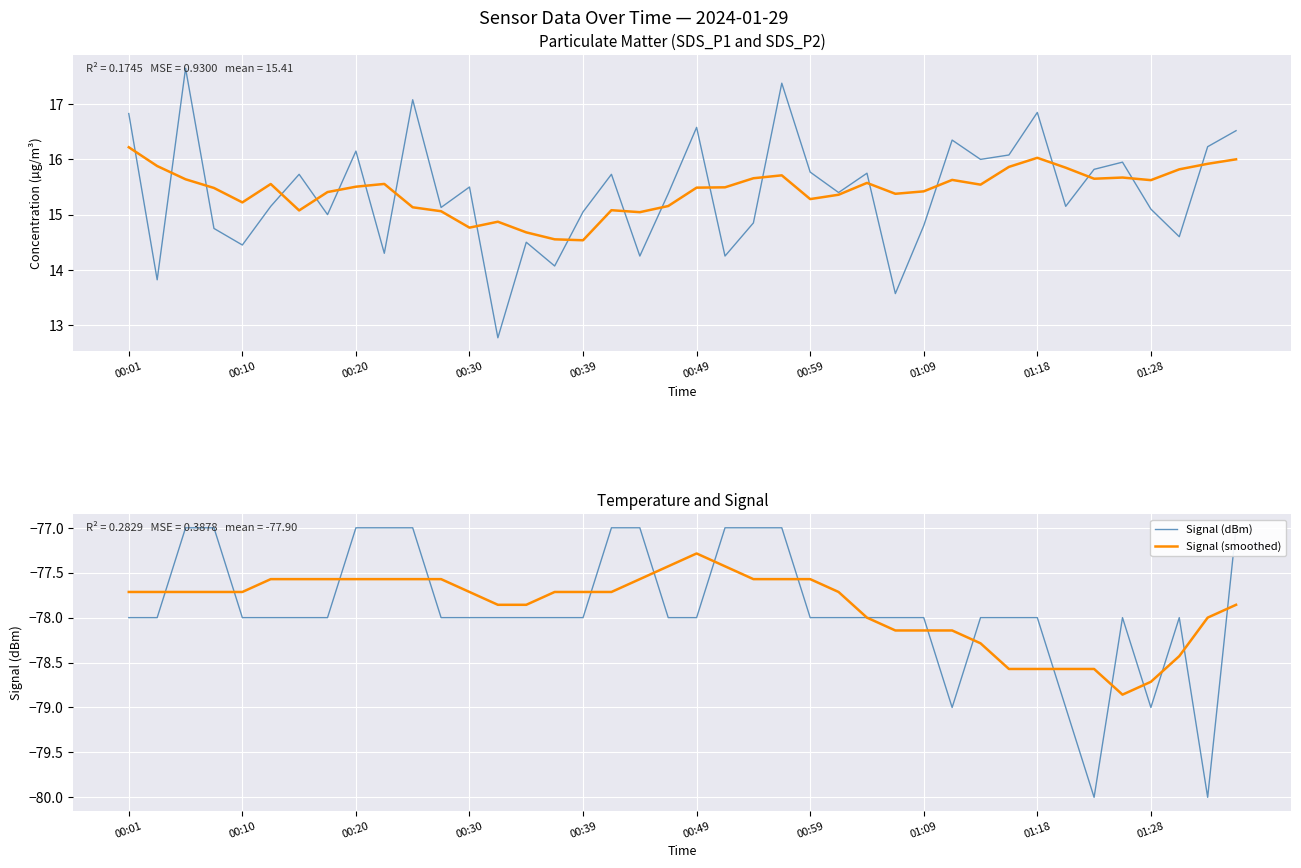

What is the label of the 11th point from the left?

10